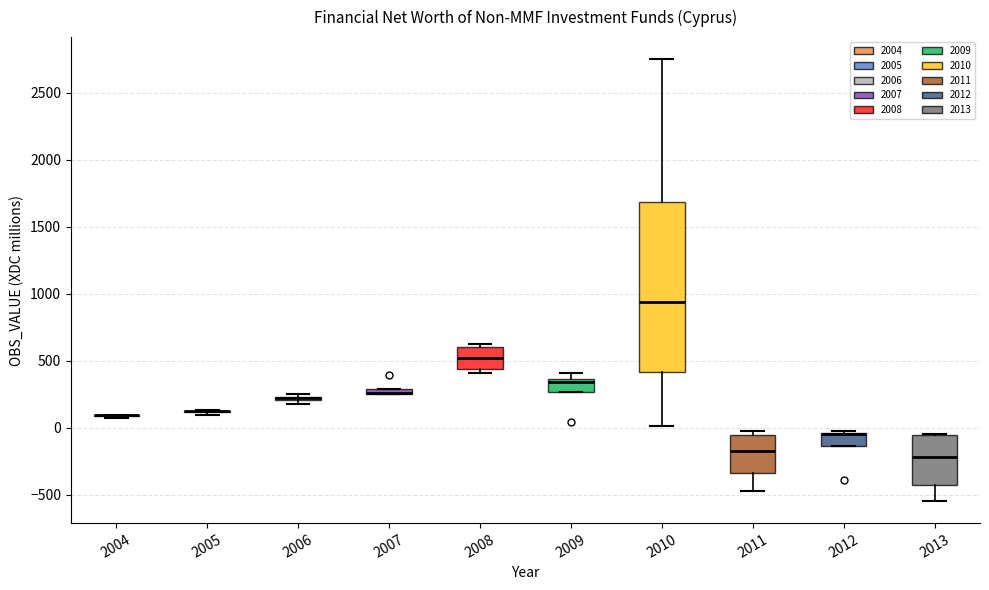

Where is the lower edge of the box at x = 2012 on the y-axis? The values are not printed on the chart, so give them approximately, as read against the axis.

-150